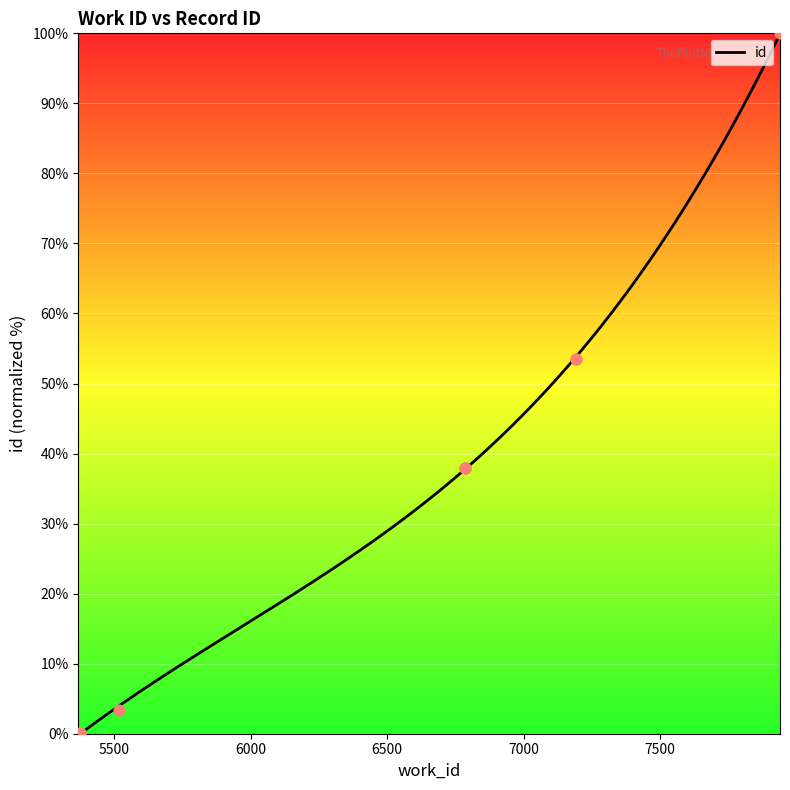

What is the change in value from 6786 to 7192?

+15.6